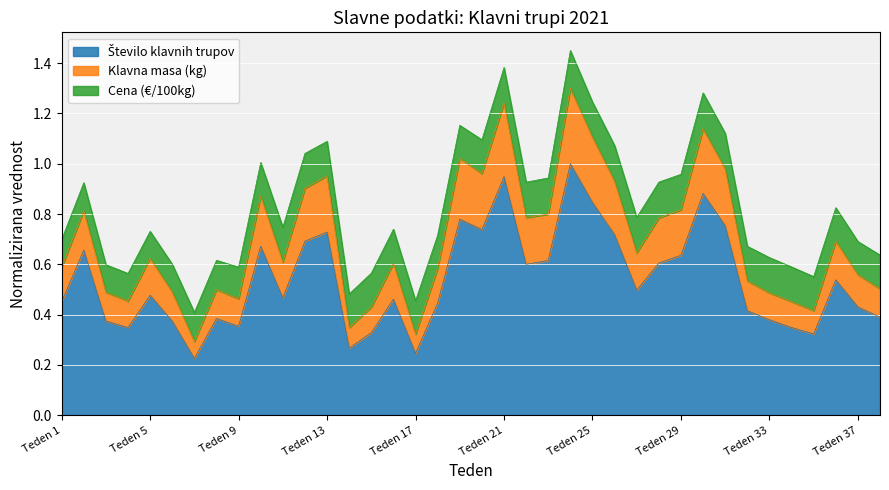

How many data points does each series have?

38